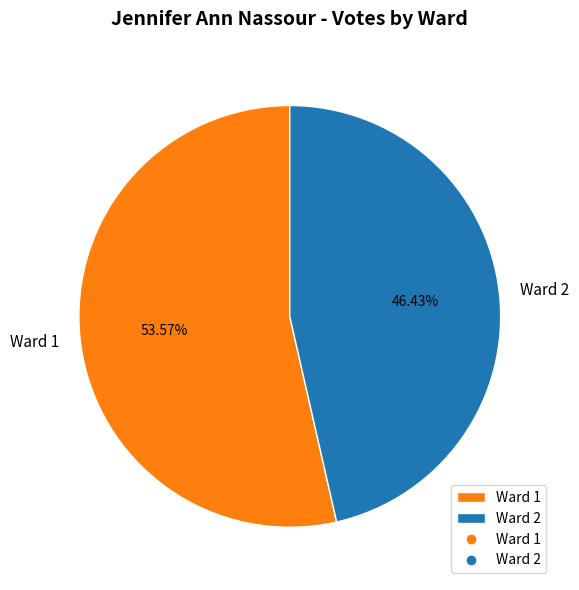

Which slice is the smallest?

Ward 2